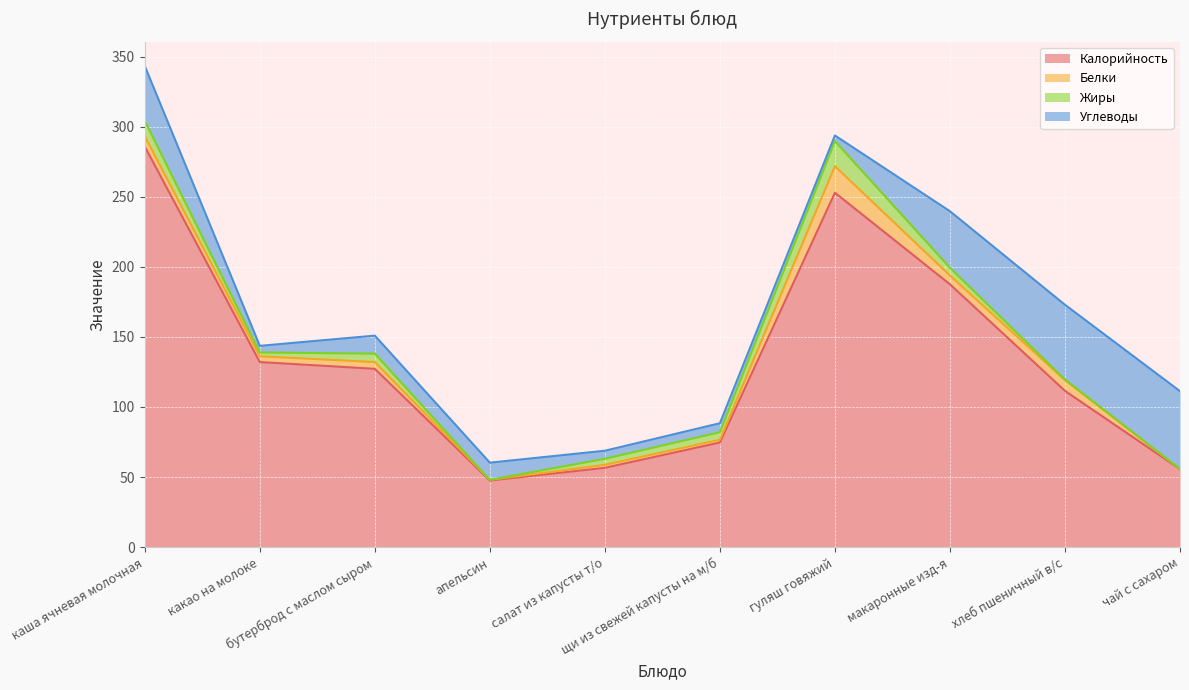

Rank the categories by Белки value from lowest to highest.

чай с сахаром, апельсин, щи из свежей капусты на м/б, салат из капусты т/о, какао на молоке, бутерброд с маслом сыром, макаронные изд-я, каша ячневая молочная, хлеб пшеничный в/с, гуляш говяжий